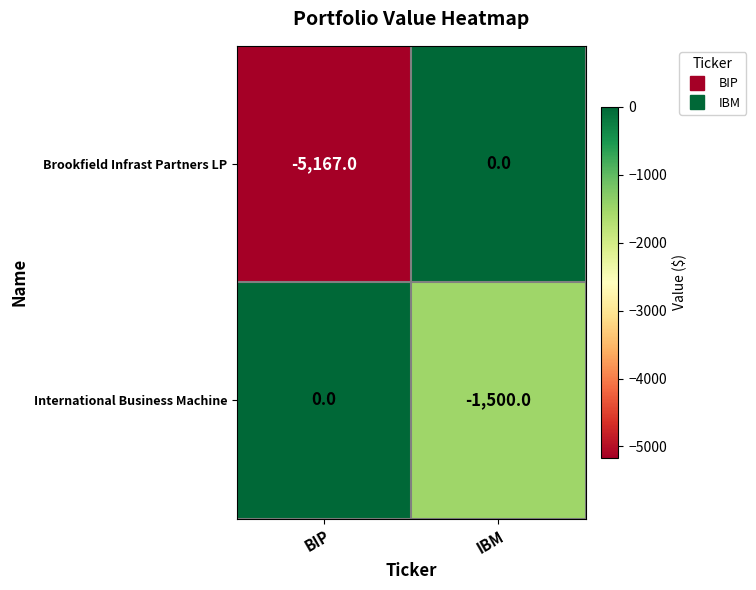

What is the total value across all series at BIP?

-5167